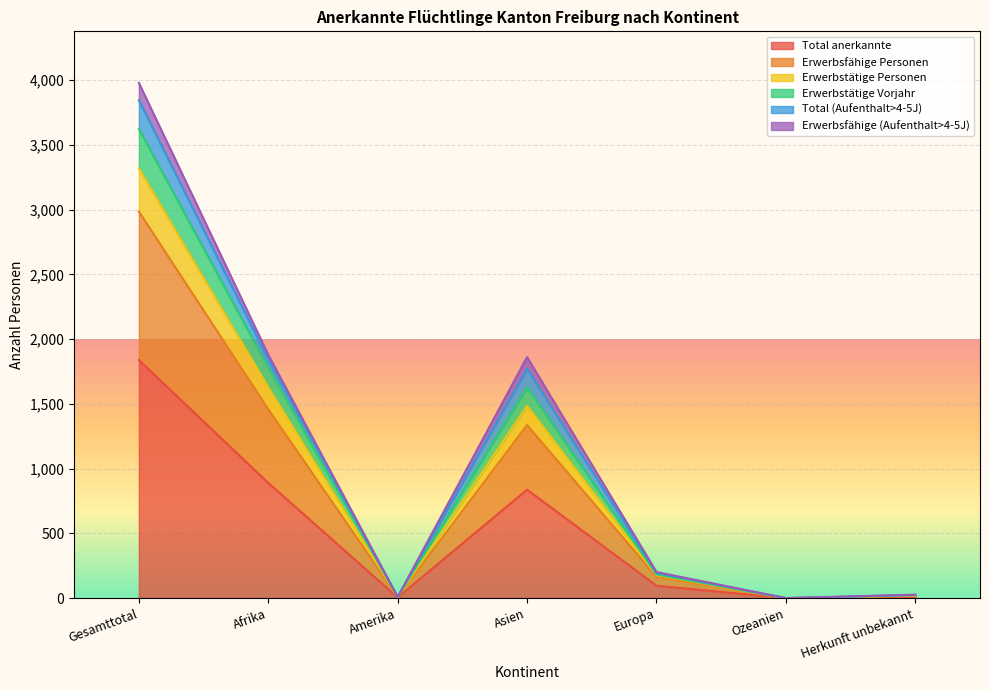

True or false: Erwerbstätige Vorjahr and Erwerbstätige Personen cross at least once.

False